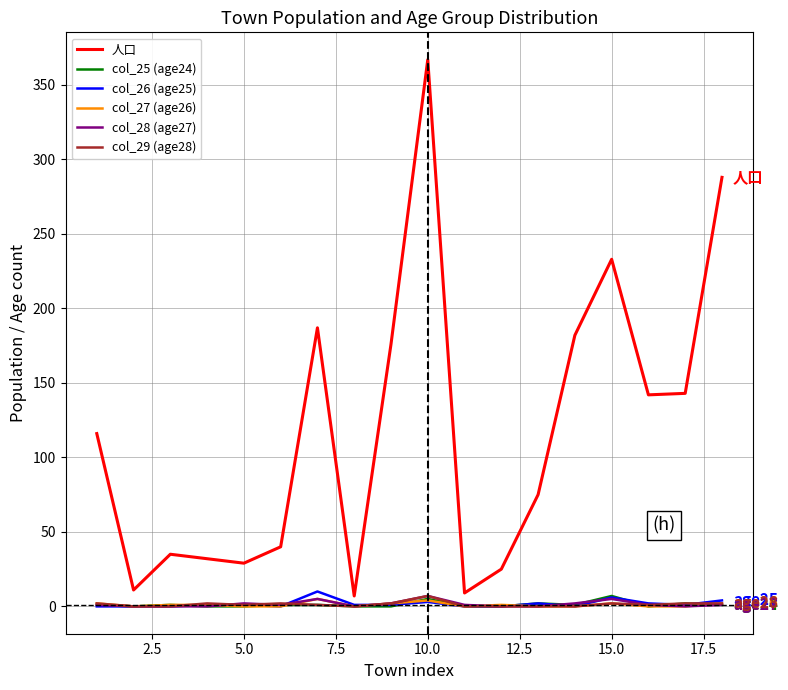

Does the chart have visible grid lines?

Yes